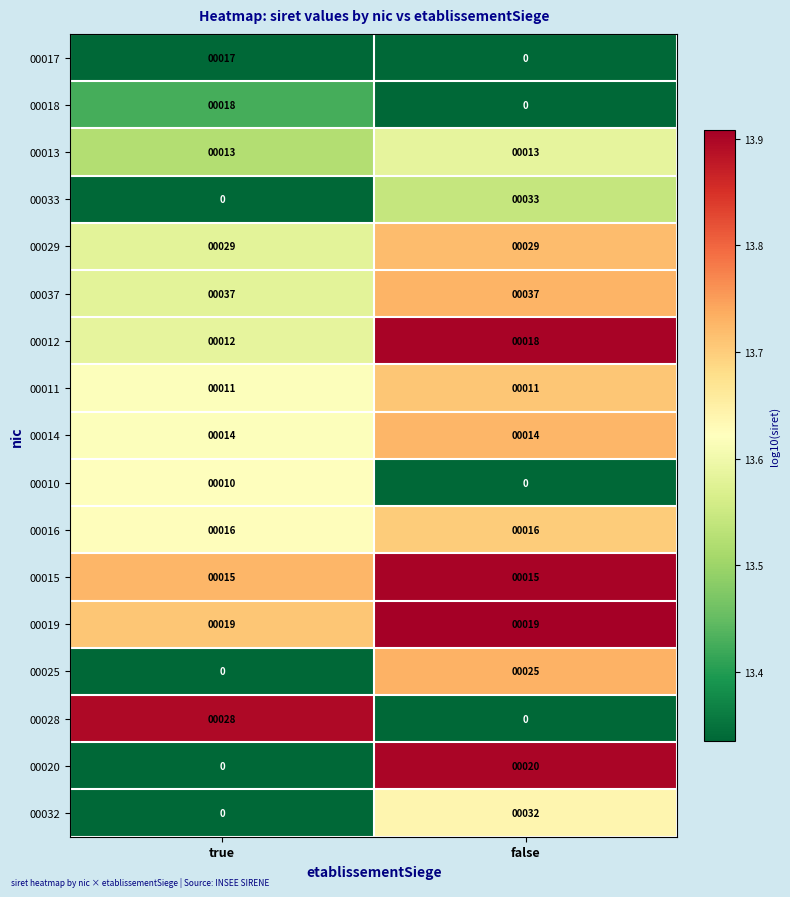

Rank the categories by 00033 value from highest to lowest.

false, true